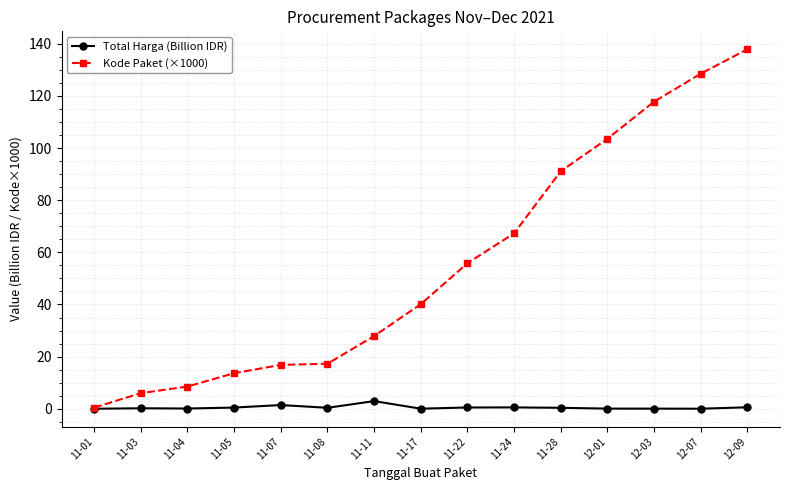

What is the label of the 4th point from the left?

11-05